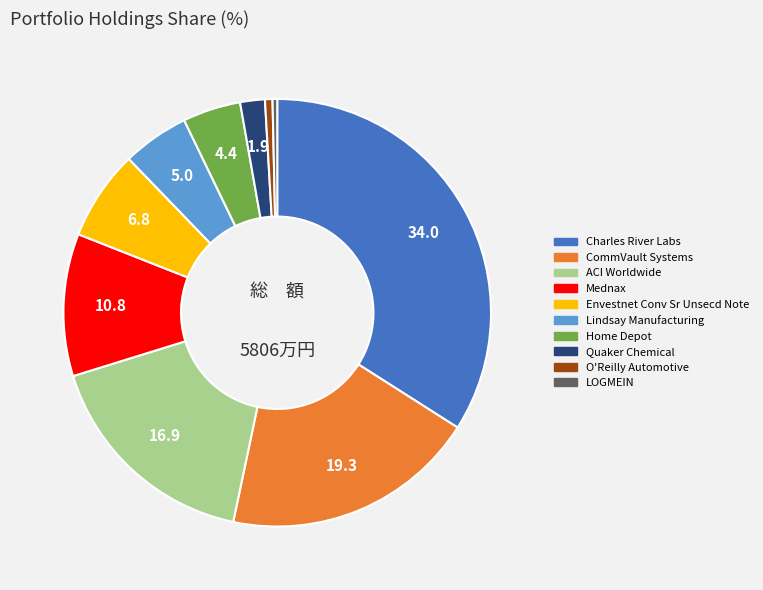

Which category has the biggest portion of the pie?

Charles River Labs